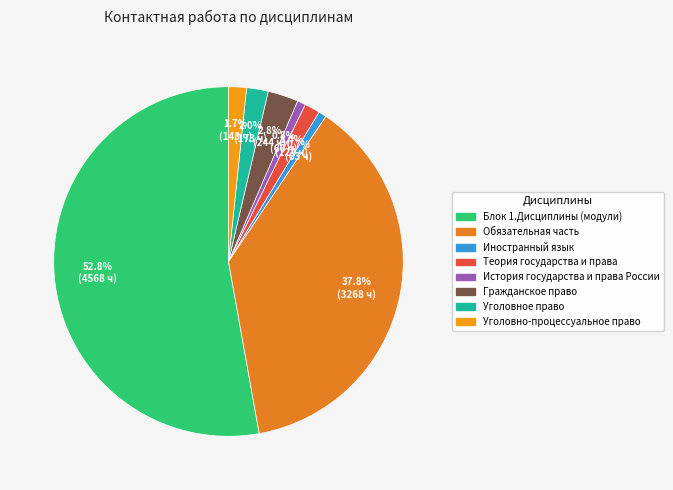

Rank the categories by value from highest to lowest.

Блок 1.Дисциплины (модули), Обязательная часть, Гражданское право, Уголовное право, Уголовно-процессуальное право, Теория государства и права, История государства и права России, Иностранный язык